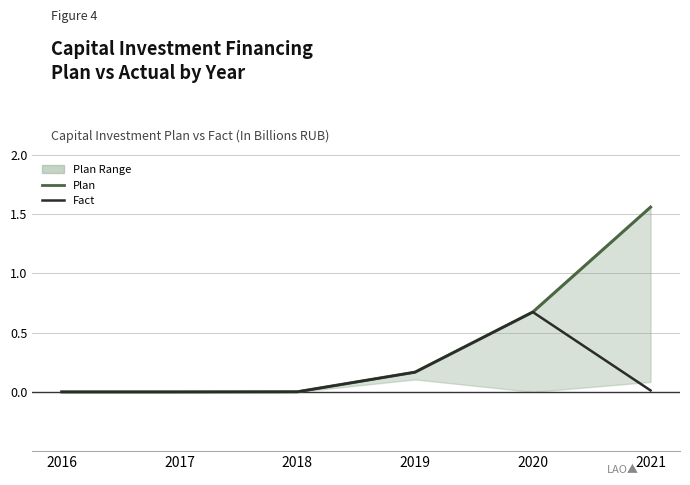

At how many categories does at least one series exceed 1?

1